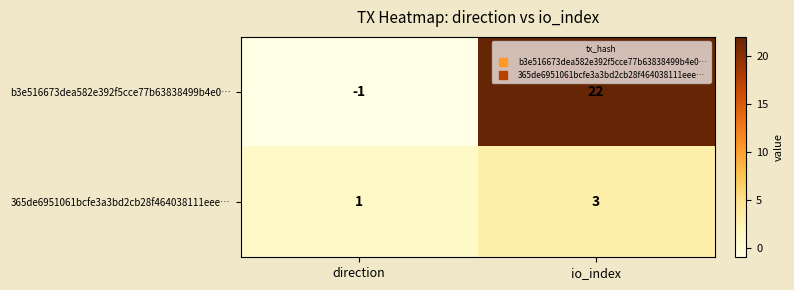

Between direction and io_index, which series saw the biggest shift?

b3e516673dea582e392f5cce77b63838499b4e0…